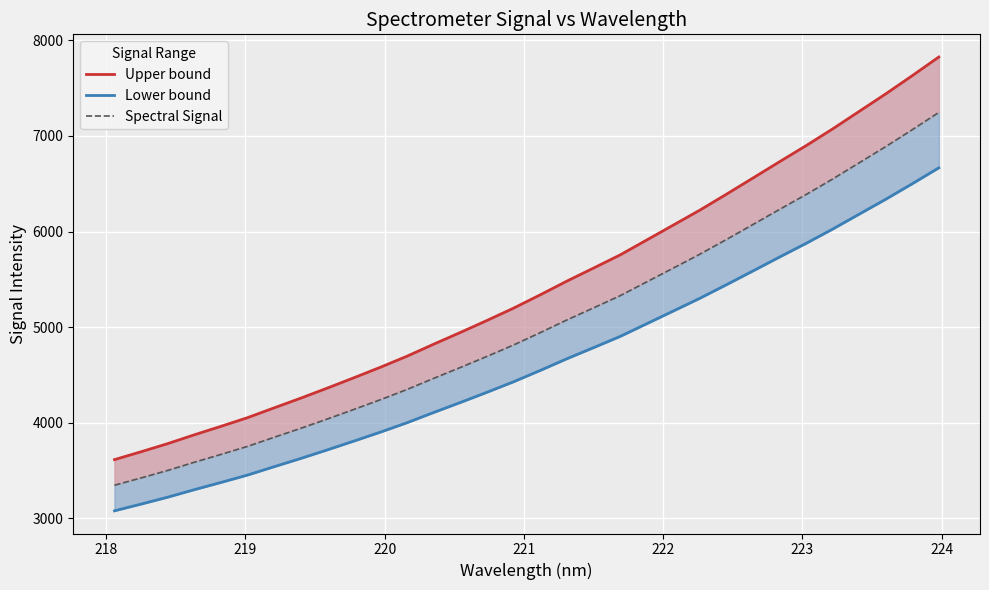

Reading right to left, extract all data points from this chart.

Upper bound: 7826.0	7630.7	7439.9	7256.7	7073.3	6898.0	6729.9	6559.3	6389.7	6223.3	6066.8	5910.7	5754.8	5617.3	5481.3	5338.1	5199.3	5070.3	4945.0	4822.7	4697.3	4581.6	4471.2	4363.1	4257.6	4156.2	4053.6	3962.6	3874.1	3781.8	3696.9	3614.4
Lower bound: 6666.6	6500.2	6337.7	6181.7	6025.4	5876.1	5732.9	5587.6	5443.1	5301.4	5168.0	5035.1	4902.2	4785.1	4669.3	4547.2	4429.1	4319.2	4212.4	4108.2	4001.4	3902.9	3808.8	3716.7	3626.9	3540.5	3453.1	3375.5	3300.1	3221.5	3149.2	3079.0
Spectral Signal: 7246.3	7065.4	6888.8	6719.2	6549.3	6387.1	6231.4	6073.5	5916.4	5762.3	5617.4	5472.9	5328.5	5201.2	5075.3	4942.7	4814.2	4694.7	4578.7	4465.4	4349.3	4242.2	4140.0	4039.9	3942.3	3848.3	3753.3	3669.1	3587.1	3501.6	3423.0	3346.7